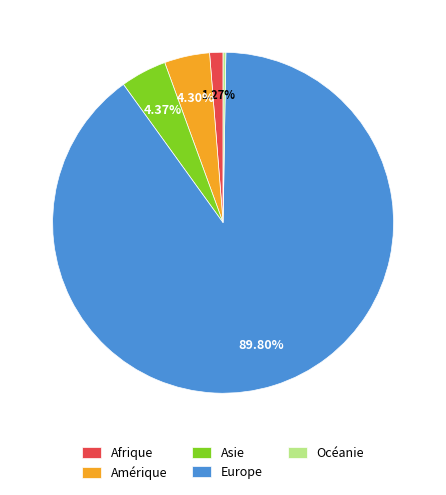

To the nearest percent, what percentage of the pie is Europe?

90%